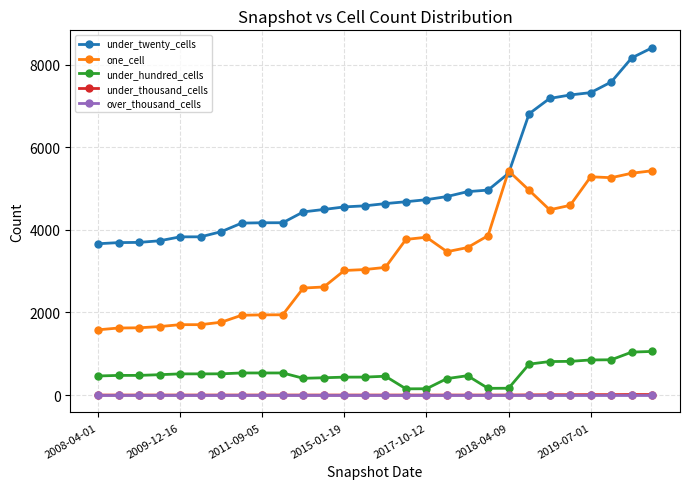

What is the difference between the second highest and second lowest values in the under_hundred_cells series?

887